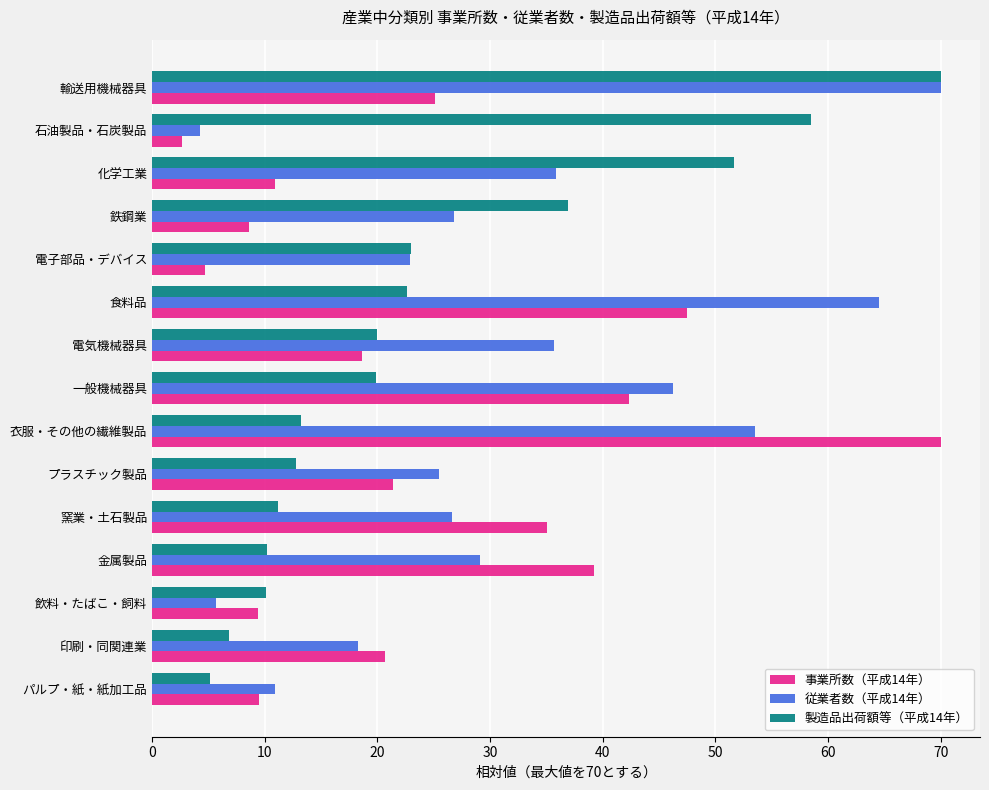

Which category has the lowest value in the 事業所数（平成14年） series?

石油製品・石炭製品